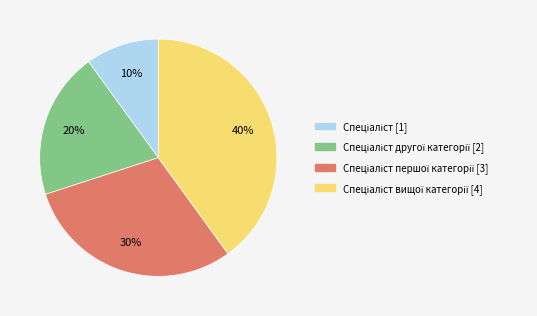

To the nearest percent, what is the average slice percentage?

25%